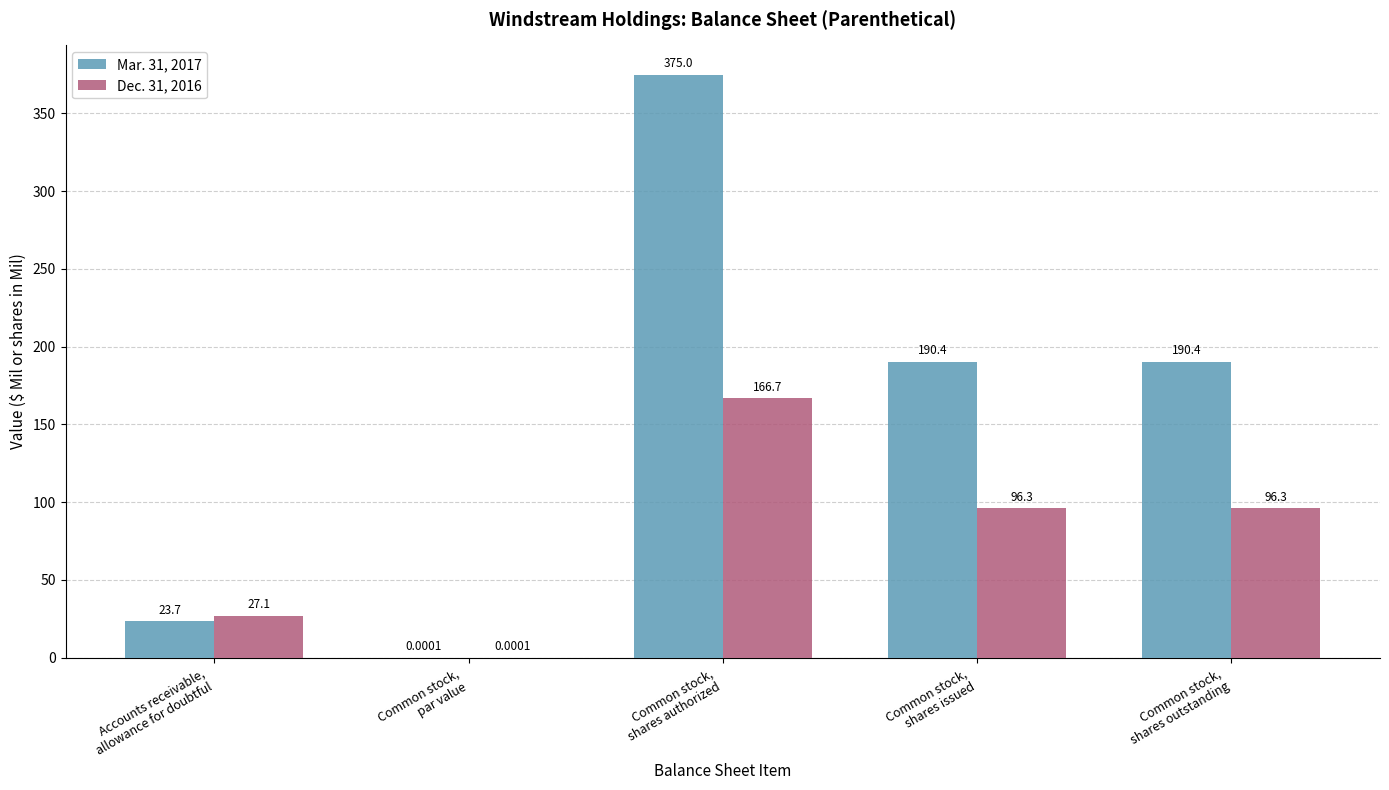

What is the spread (max minus min) of values at Common stock,
shares issued?

94.1